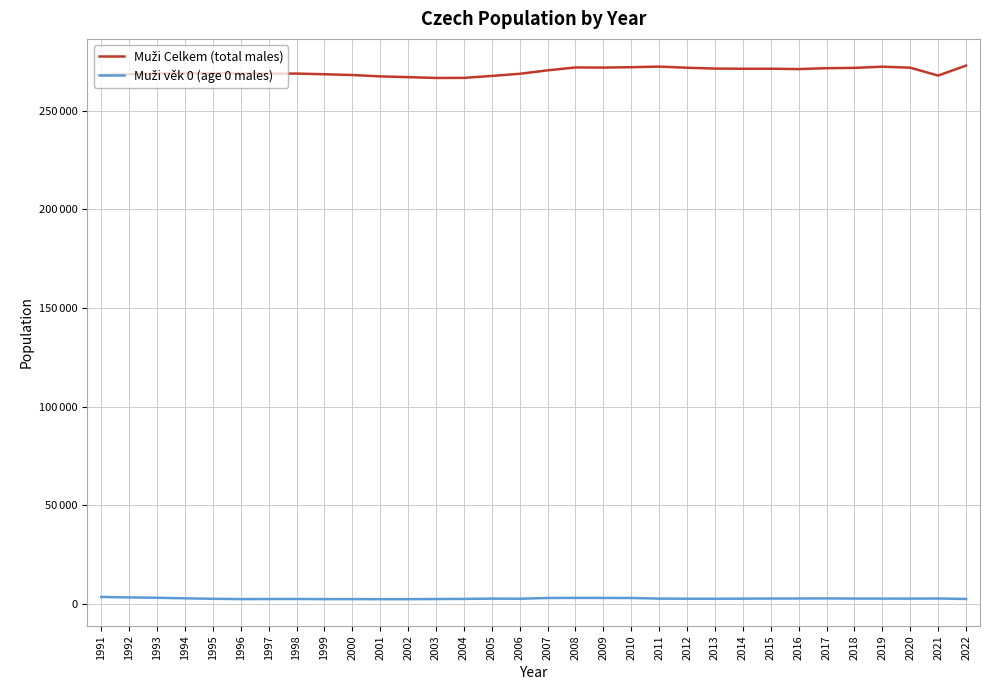

At which label does Muži věk 0 (age 0 males) reach its minimum?

2001